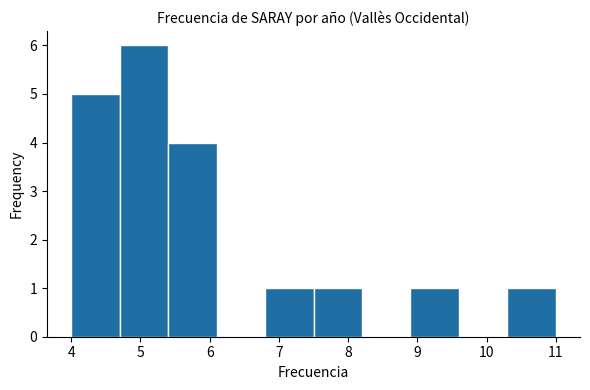

Over which range of the x-axis is the bar tallest?

4.7 to 5.4